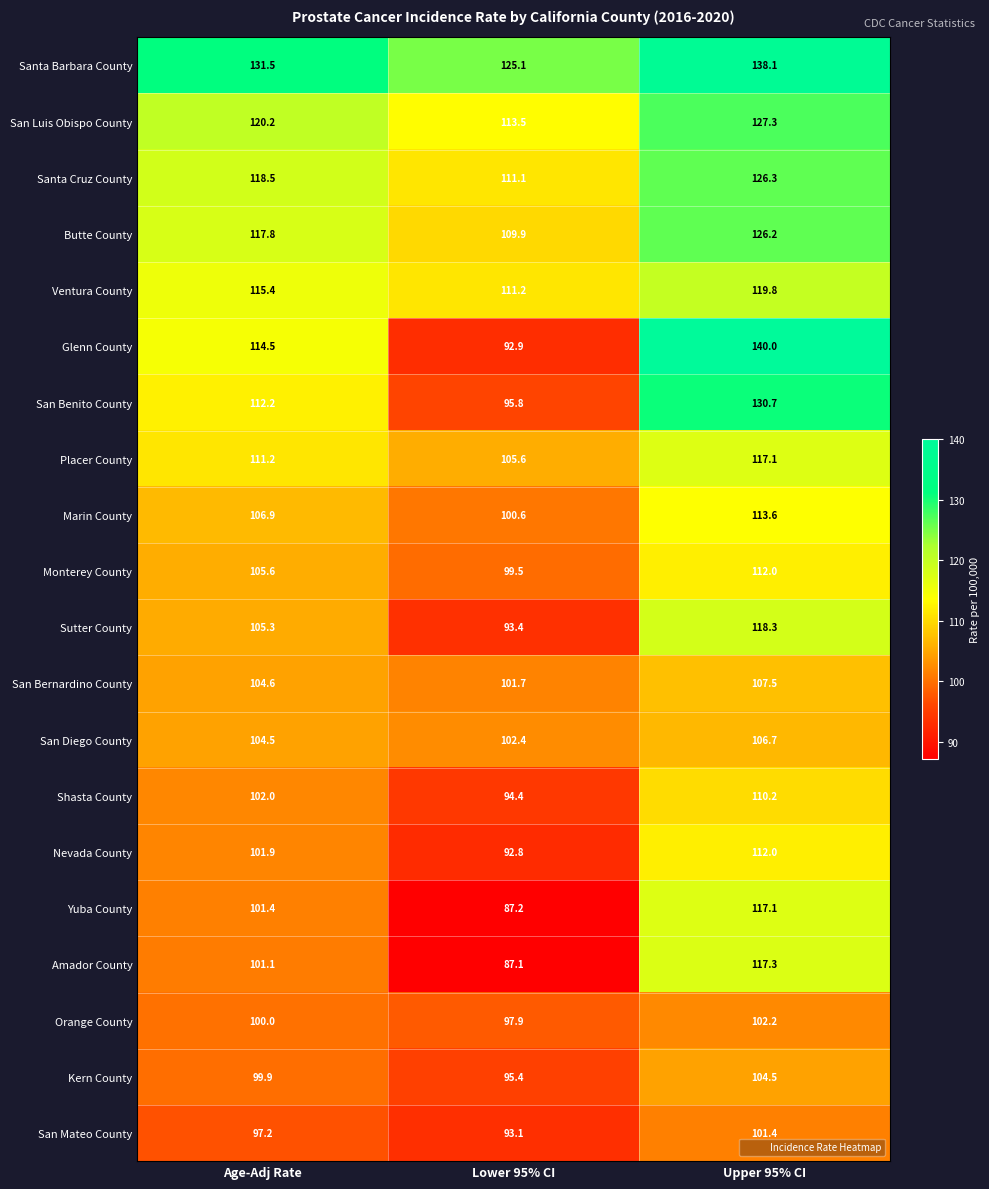

At Age-Adj Rate, list the series in order from largest to smallest.

Santa Barbara County, San Luis Obispo County, Santa Cruz County, Butte County, Ventura County, Glenn County, San Benito County, Placer County, Marin County, Monterey County, Sutter County, San Bernardino County, San Diego County, Shasta County, Nevada County, Yuba County, Amador County, Orange County, Kern County, San Mateo County